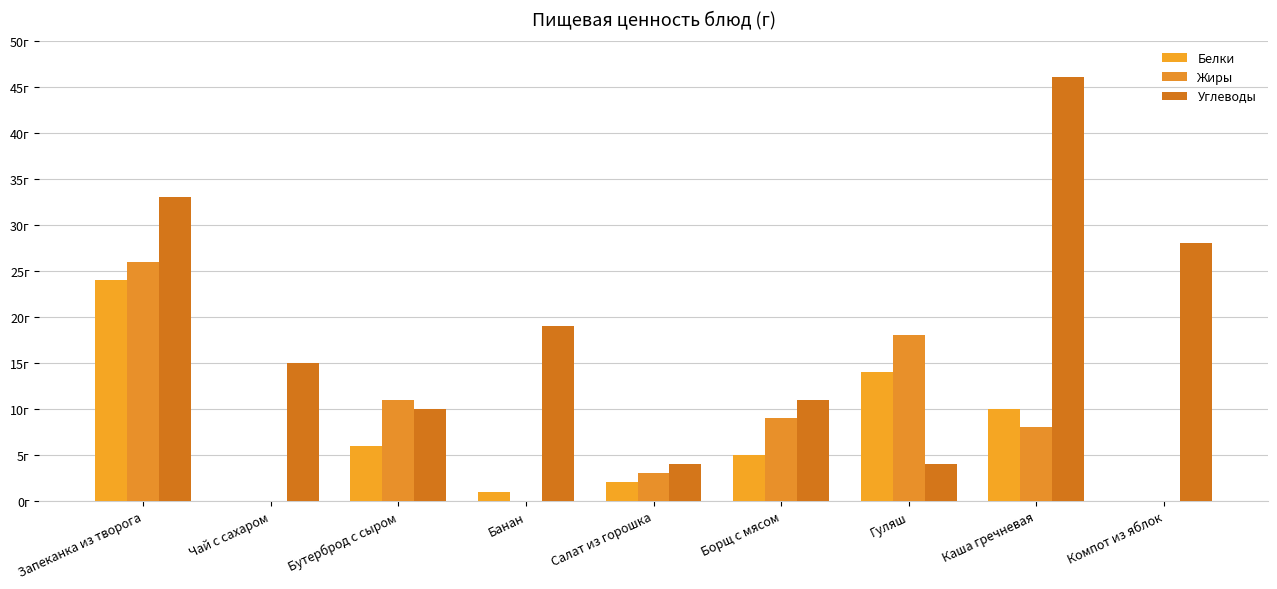

Reading left to right, what are all the values shown in this chart?

Белки: Запеканка из творога=24	Чай с сахаром=0	Бутерброд с сыром=6	Банан=1	Салат из горошка=2	Борщ с мясом=5	Гуляш=14	Каша гречневая=10	Компот из яблок=0
Жиры: Запеканка из творога=26	Чай с сахаром=0	Бутерброд с сыром=11	Банан=0	Салат из горошка=3	Борщ с мясом=9	Гуляш=18	Каша гречневая=8	Компот из яблок=0
Углеводы: Запеканка из творога=33	Чай с сахаром=15	Бутерброд с сыром=10	Банан=19	Салат из горошка=4	Борщ с мясом=11	Гуляш=4	Каша гречневая=46	Компот из яблок=28